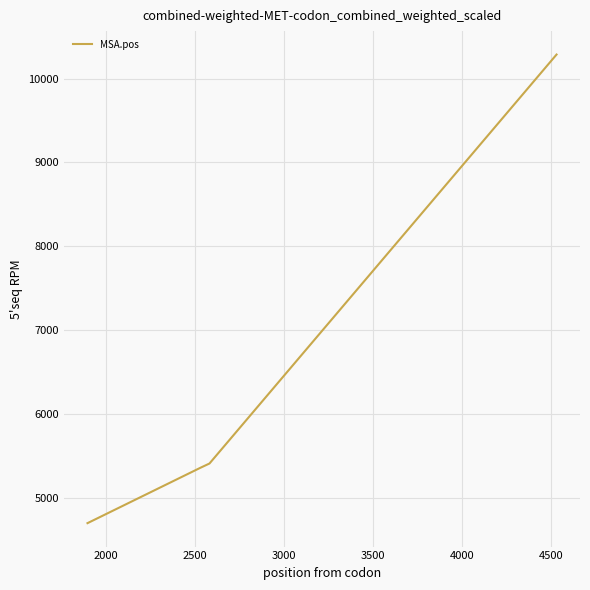

What is the greatest value displayed?

10288